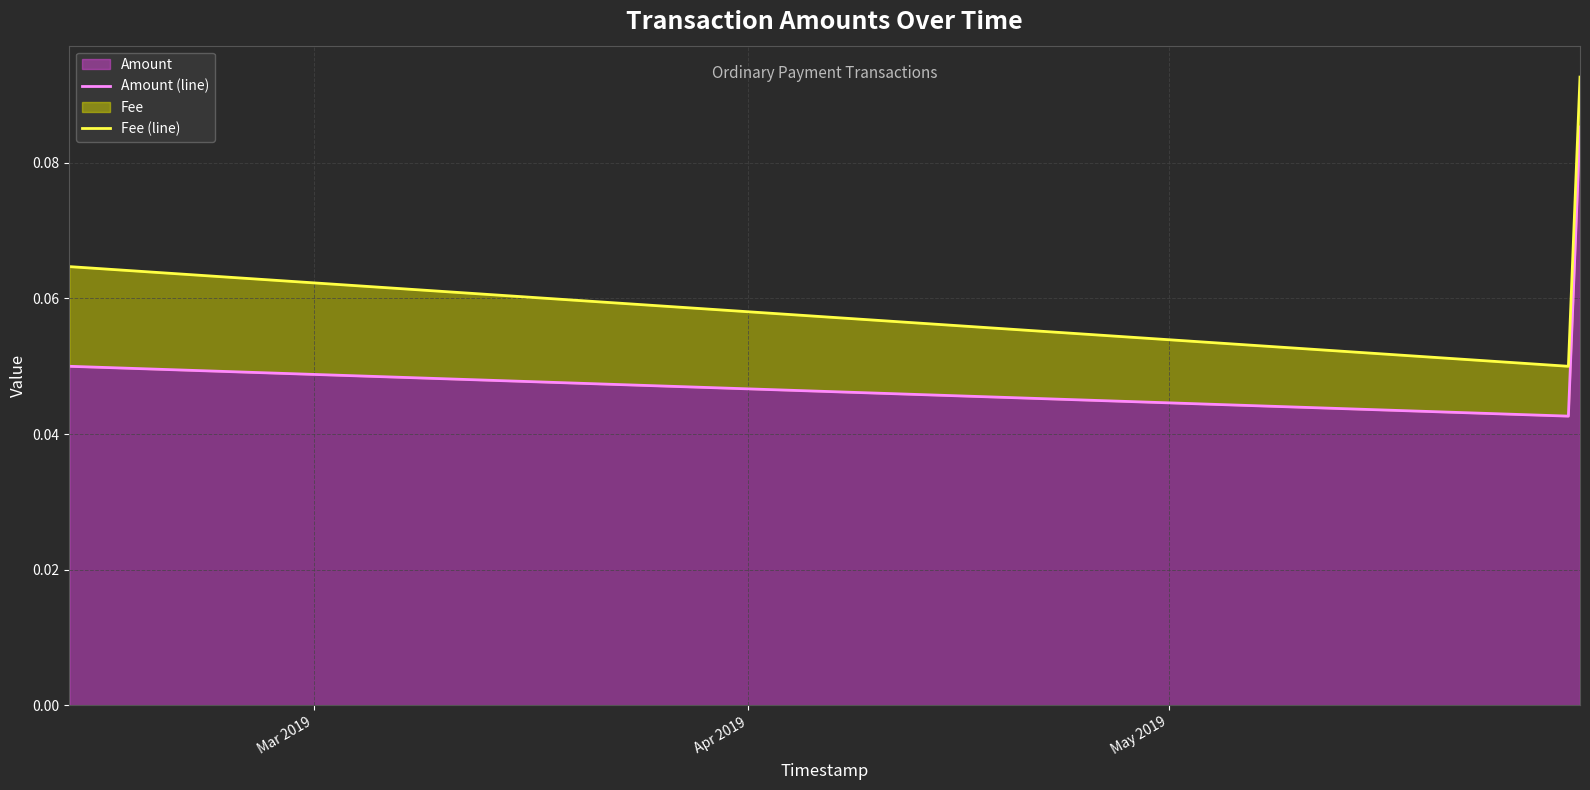

Rank the series by their maximum value, from highest to lowest.

Fee (line), Amount (line)